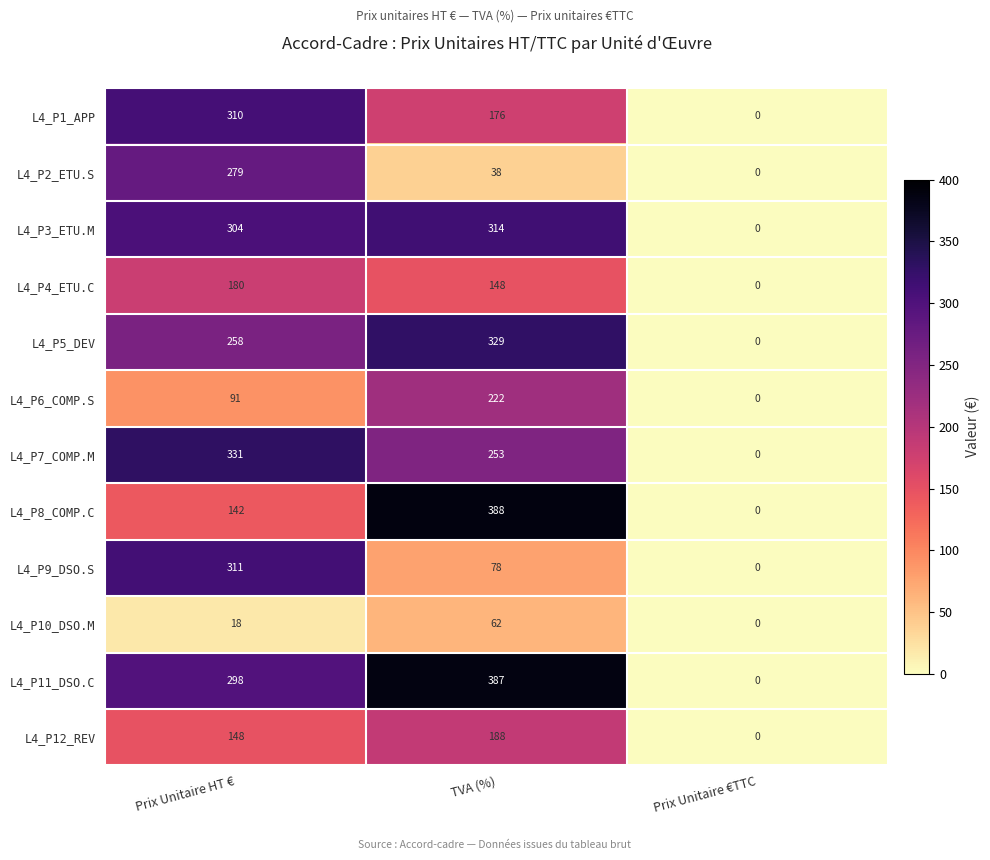

What is the difference between the maximum and minimum values in the L4_P7_COMP.M series?

331